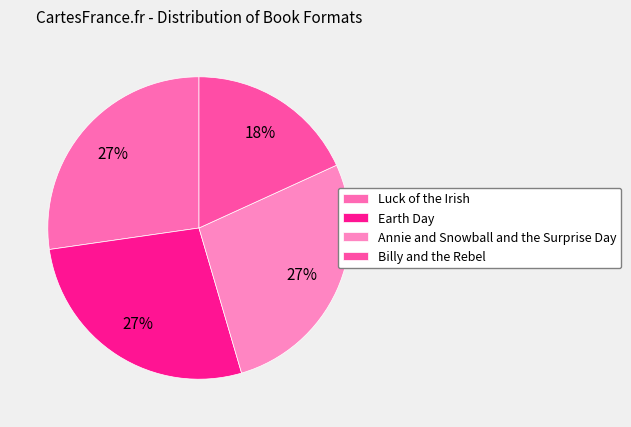

Is it true that Billy and the Rebel is 4% of the pie?

False